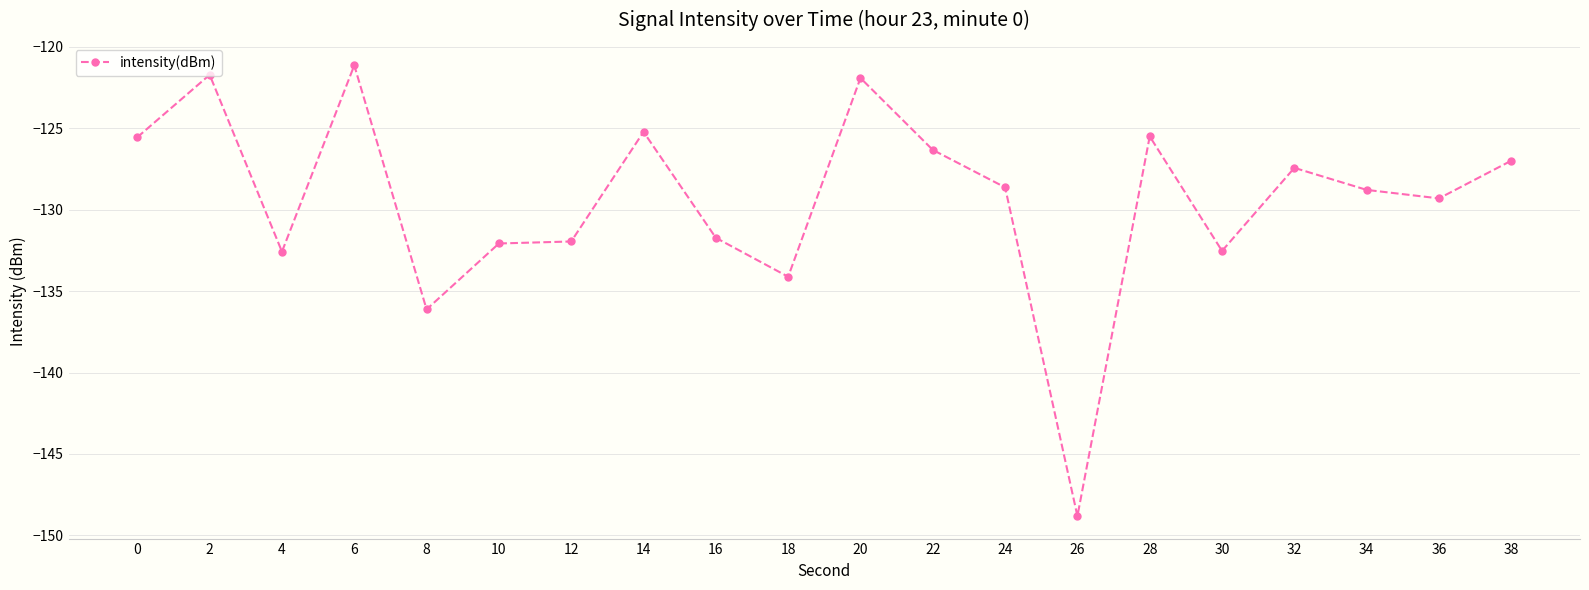

The value at 34 is -128.8. True or false?

True